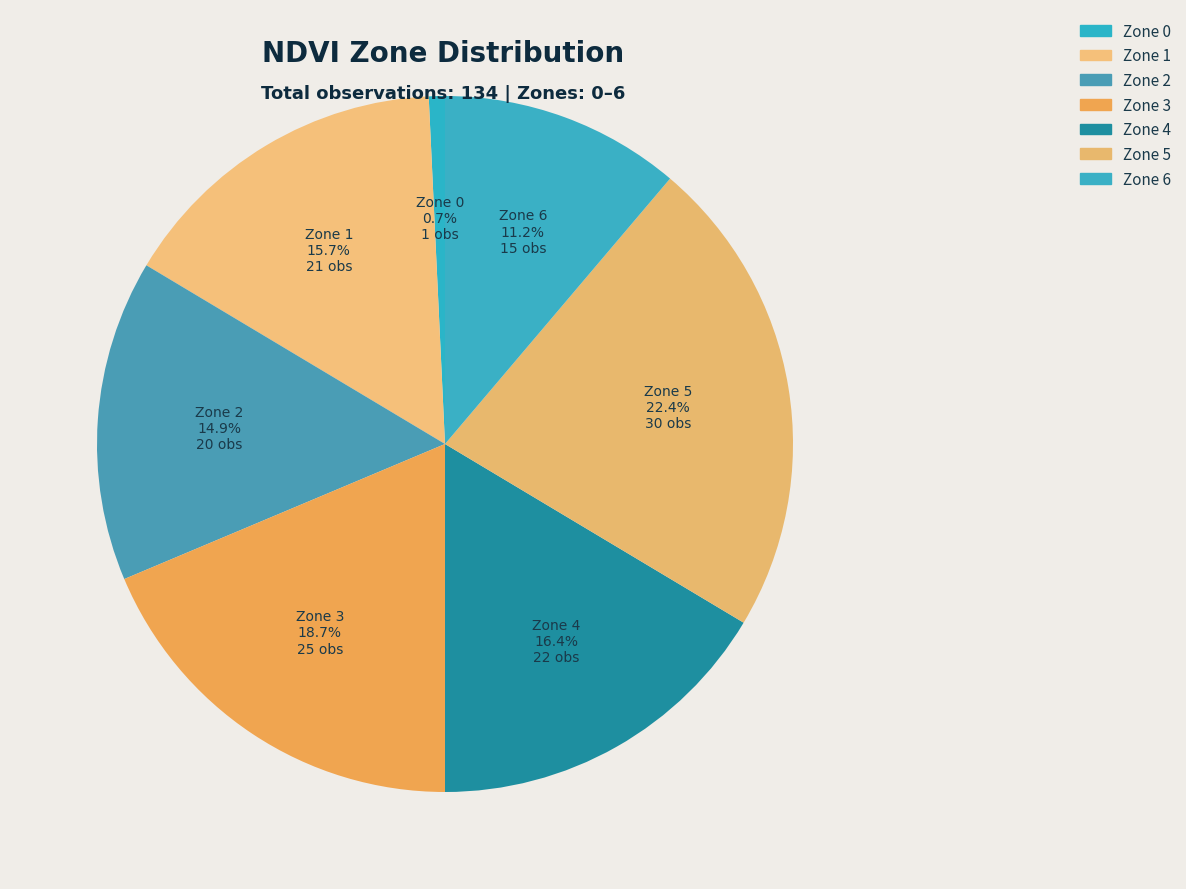

Count the number of slices in the pie.

7